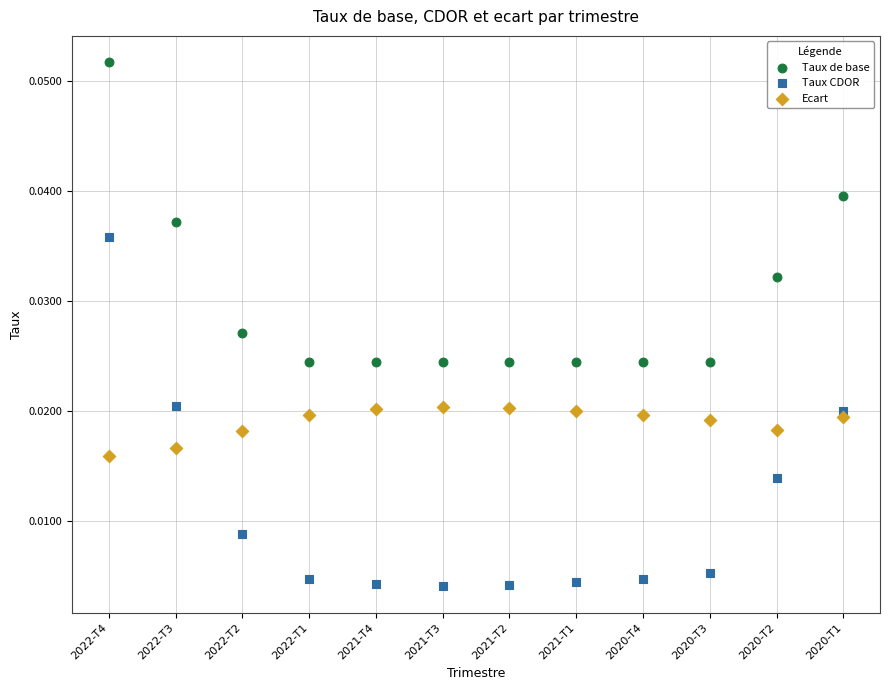

Which series contains the highest Y value?

Taux de base